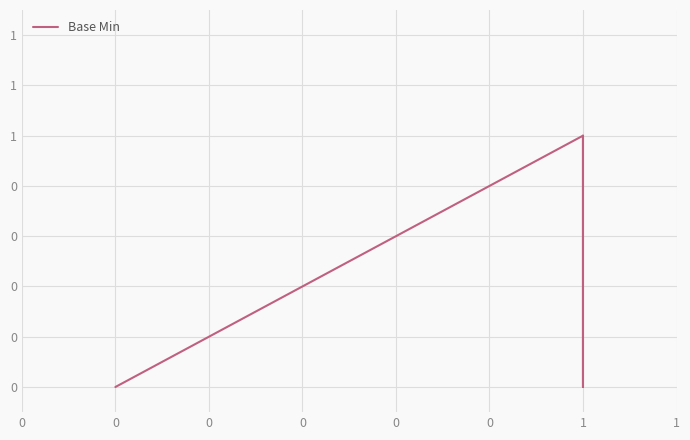

What is the maximum value shown in the chart?

1